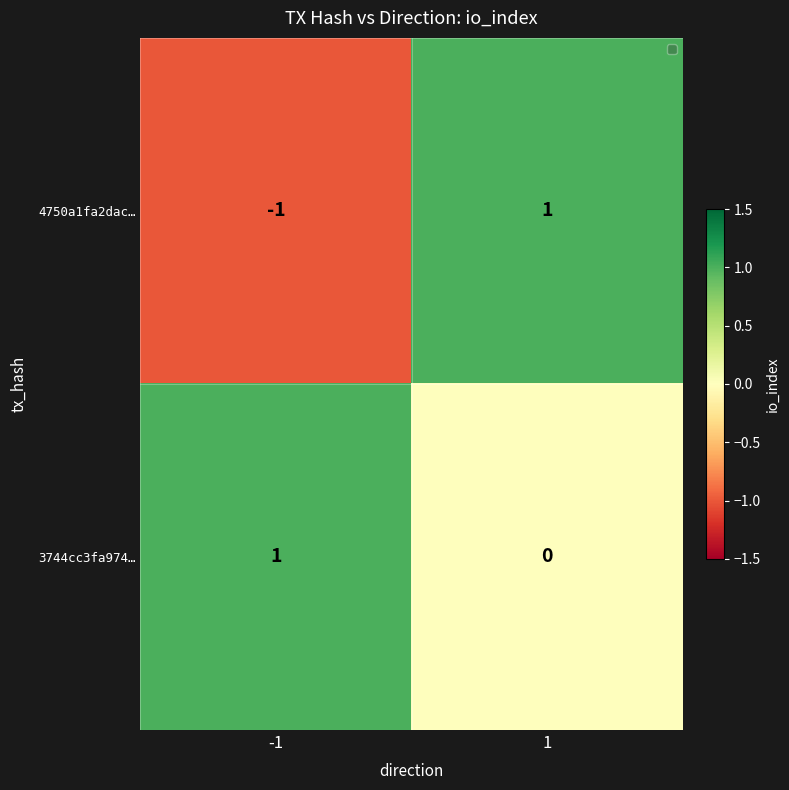

What is the difference between the highest and lowest values at -1?

2